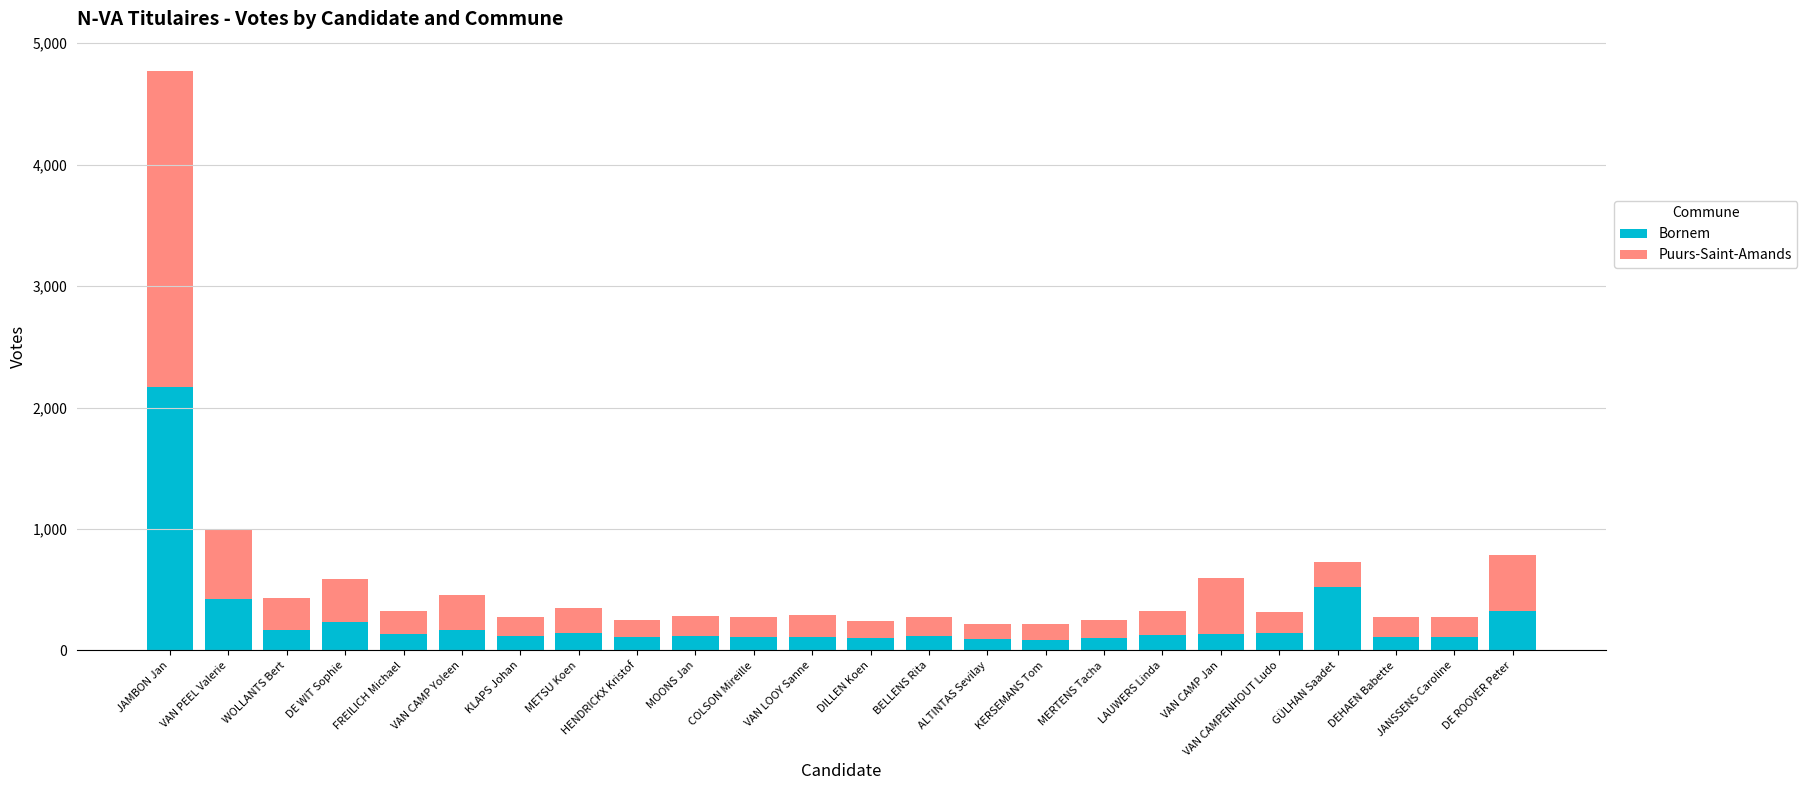

At which label does Bornem reach its peak?

JAMBON Jan